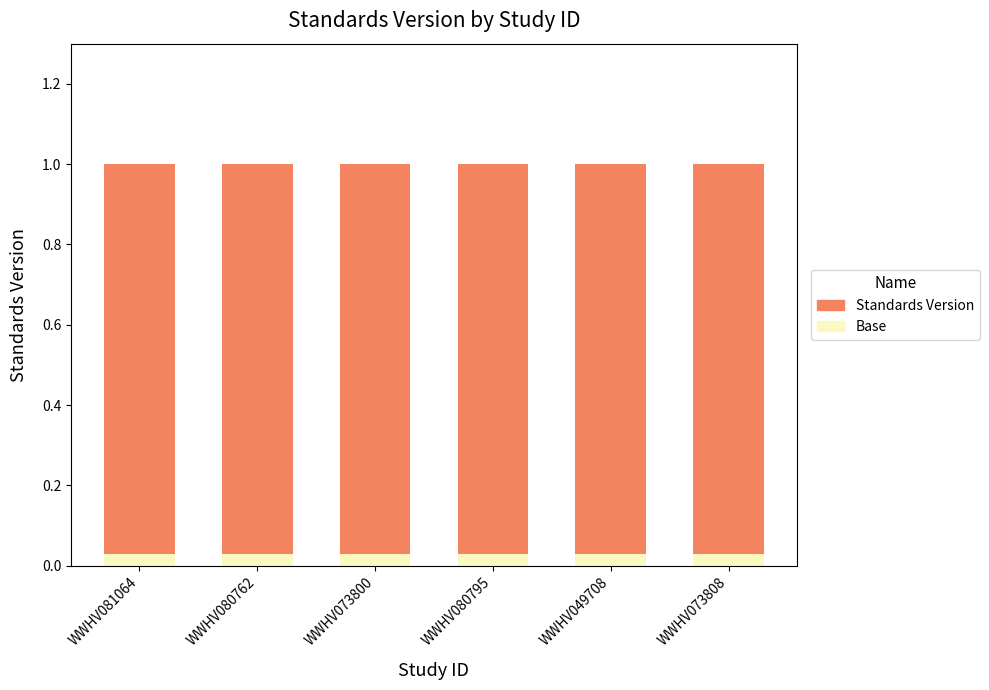

What is the maximum value shown in the chart?

1.0